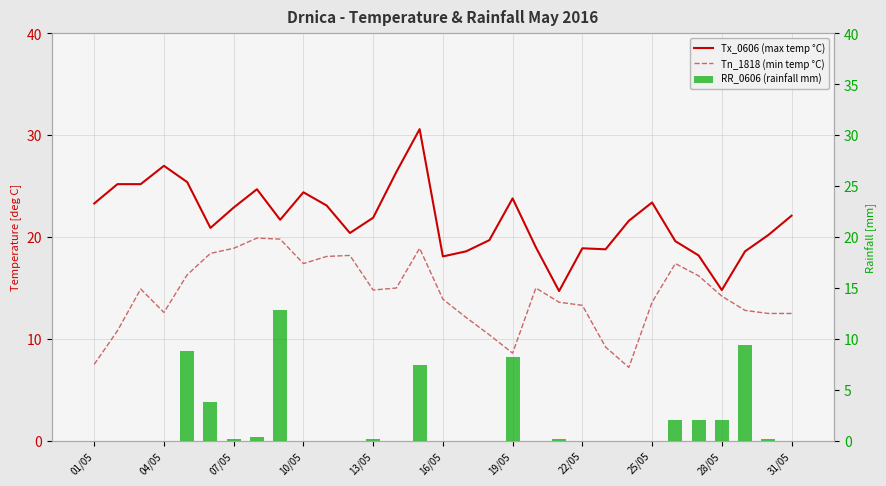

The value of Tx_0606 (max temp °C) at 31/05 is 6.0. True or false?

False